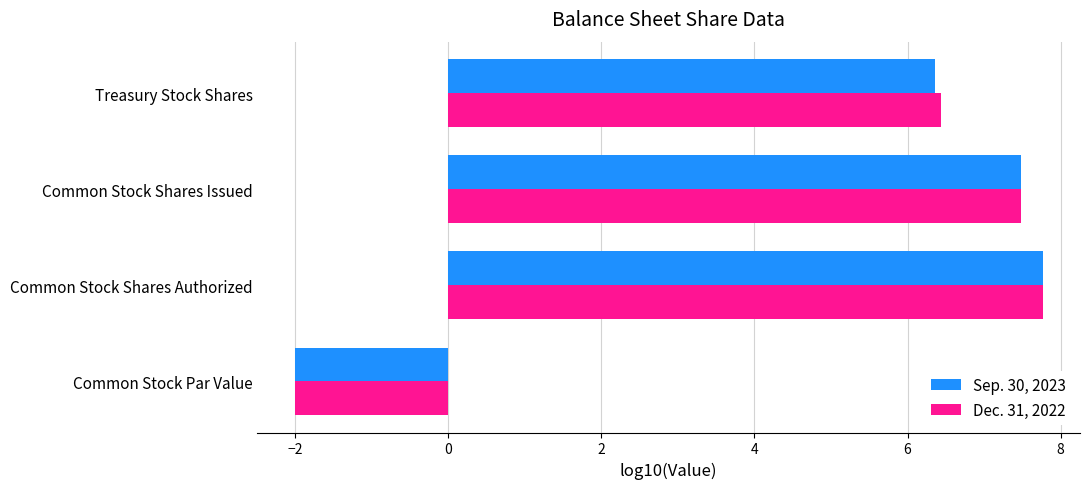

The Dec. 31, 2022 series shows 7.5 at Common Stock Shares Issued. True or false?

True